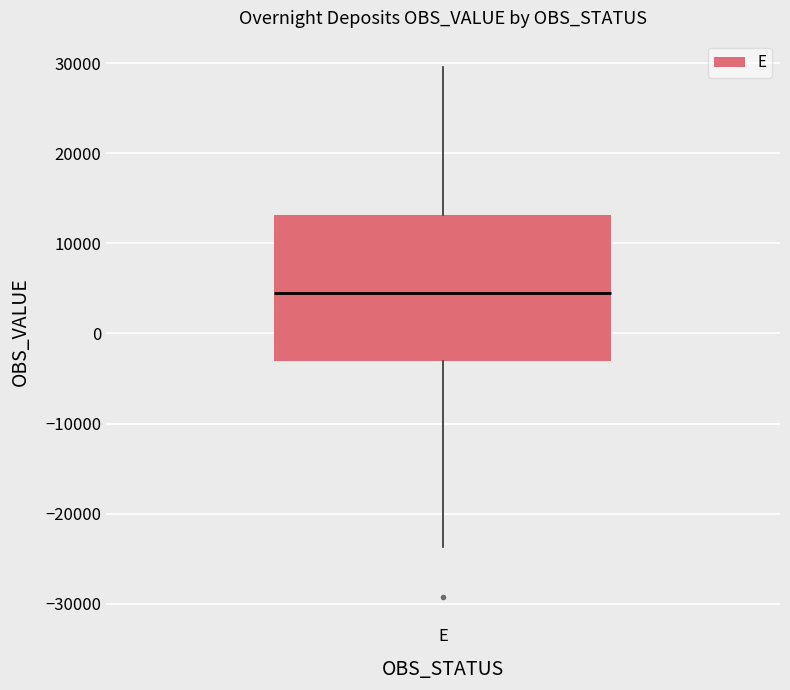

Transcribe this box plot: give where the median line is, the range the box spans, and where the two whiskers end, as read against the y-axis. The values are not printed on the chart, so give them approximately, as read against the axis.

median 5000, box -3000 to 13000, whiskers -24000 to 30000